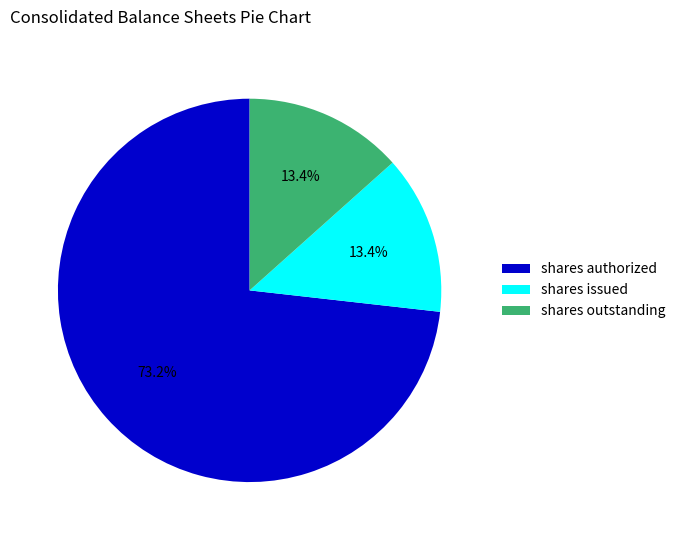

Which slice represents more than half of the pie?

shares authorized